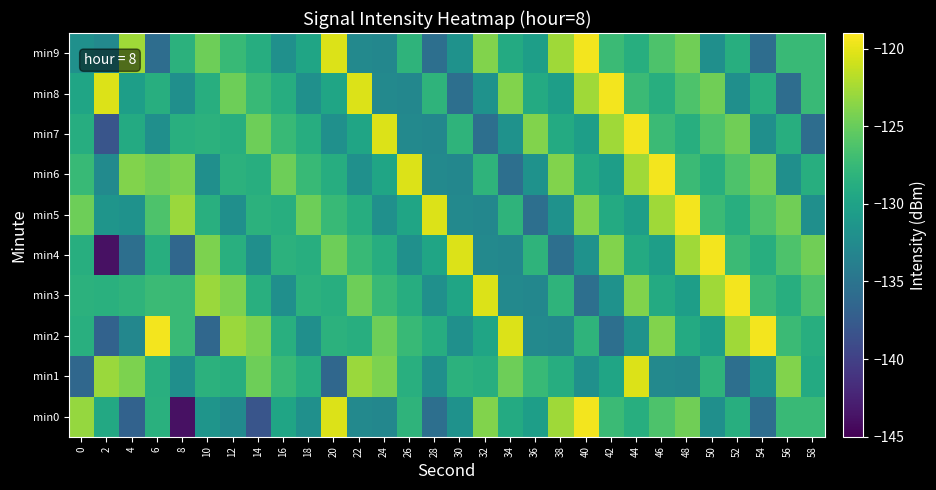

Reading left to right, list all the values displayed in this chart.

min0: 0=-123.1	2=-129.3	4=-136.9	6=-128.5	8=-143.8	10=-131.5	12=-132.5	14=-138.2	16=-129.7	18=-132.0	20=-120.3	22=-132.8	24=-133.0	26=-128.1	28=-135.5	30=-131.8	32=-124.0	34=-129.1	36=-130.4	38=-122.7	40=-119.5	42=-127.3	44=-128.7	46=-126.3	48=-124.6	50=-132.1	52=-128.7	54=-135.7	56=-127.4	58=-127.4
min1: 0=-136.4	2=-122.9	4=-124.1	6=-128.6	8=-132.0	10=-128.3	12=-128.7	14=-124.7	16=-127.4	18=-128.8	20=-136.4	22=-122.9	24=-124.1	26=-128.6	28=-132.0	30=-128.3	32=-128.7	34=-124.7	36=-127.4	38=-128.8	40=-132.0	42=-129.7	44=-120.3	46=-132.8	48=-133.0	50=-128.1	52=-135.5	54=-131.8	56=-124.0	58=-129.1
min2: 0=-128.6	2=-136.9	4=-133.0	6=-119.5	8=-127.4	10=-136.4	12=-122.9	14=-124.1	16=-128.6	18=-132.0	20=-128.3	22=-128.7	24=-124.7	26=-127.4	28=-128.8	30=-132.0	32=-129.7	34=-120.3	36=-132.8	38=-133.0	40=-128.1	42=-135.5	44=-131.8	46=-124.0	48=-129.1	50=-130.4	52=-122.7	54=-119.5	56=-127.3	58=-128.7
min3: 0=-128.3	2=-128.5	4=-128.1	6=-127.3	8=-127.4	10=-122.9	12=-124.1	14=-128.6	16=-132.0	18=-128.3	20=-128.7	22=-124.7	24=-127.4	26=-128.8	28=-132.0	30=-129.7	32=-120.3	34=-132.8	36=-133.0	38=-128.1	40=-135.5	42=-131.8	44=-124.0	46=-129.1	48=-130.4	50=-122.7	52=-119.5	54=-127.3	56=-128.7	58=-126.3
min4: 0=-128.7	2=-143.8	4=-135.5	6=-128.7	8=-136.4	10=-124.1	12=-128.6	14=-132.0	16=-128.3	18=-128.7	20=-124.7	22=-127.4	24=-128.8	26=-132.0	28=-129.7	30=-120.3	32=-132.8	34=-133.0	36=-128.1	38=-135.5	40=-131.8	42=-124.0	44=-129.1	46=-130.4	48=-122.7	50=-119.5	52=-127.3	54=-128.7	56=-126.3	58=-124.6
min5: 0=-124.7	2=-131.5	4=-131.8	6=-126.3	8=-122.9	10=-128.6	12=-132.0	14=-128.3	16=-128.7	18=-124.7	20=-127.4	22=-128.8	24=-132.0	26=-129.7	28=-120.3	30=-132.8	32=-133.0	34=-128.1	36=-135.5	38=-131.8	40=-124.0	42=-129.1	44=-130.4	46=-122.7	48=-119.5	50=-127.3	52=-128.7	54=-126.3	56=-124.6	58=-132.1
min6: 0=-127.4	2=-132.5	4=-124.0	6=-124.6	8=-124.1	10=-132.0	12=-128.3	14=-128.7	16=-124.7	18=-127.4	20=-128.8	22=-132.0	24=-129.7	26=-120.3	28=-132.8	30=-133.0	32=-128.1	34=-135.5	36=-131.8	38=-124.0	40=-129.1	42=-130.4	44=-122.7	46=-119.5	48=-127.3	50=-128.7	52=-126.3	54=-124.6	56=-132.1	58=-128.7
min7: 0=-128.8	2=-138.2	4=-129.1	6=-132.1	8=-128.6	10=-128.3	12=-128.7	14=-124.7	16=-127.4	18=-128.8	20=-132.0	22=-129.7	24=-120.3	26=-132.8	28=-133.0	30=-128.1	32=-135.5	34=-131.8	36=-124.0	38=-129.1	40=-130.4	42=-122.7	44=-119.5	46=-127.3	48=-128.7	50=-126.3	52=-124.6	54=-132.1	56=-128.7	58=-135.7
min8: 0=-129.7	2=-120.3	4=-130.4	6=-128.7	8=-132.0	10=-128.7	12=-124.7	14=-127.4	16=-128.8	18=-132.0	20=-129.7	22=-120.3	24=-132.8	26=-133.0	28=-128.1	30=-135.5	32=-131.8	34=-124.0	36=-129.1	38=-130.4	40=-122.7	42=-119.5	44=-127.3	46=-128.7	48=-126.3	50=-124.6	52=-132.1	54=-128.7	56=-135.7	58=-127.4
min9: 0=-132.0	2=-132.8	4=-122.7	6=-135.7	8=-128.3	10=-124.7	12=-127.4	14=-128.8	16=-132.0	18=-129.7	20=-120.3	22=-132.8	24=-133.0	26=-128.1	28=-135.5	30=-131.8	32=-124.0	34=-129.1	36=-130.4	38=-122.7	40=-119.5	42=-127.3	44=-128.7	46=-126.3	48=-124.6	50=-132.1	52=-128.7	54=-135.7	56=-127.4	58=-127.4